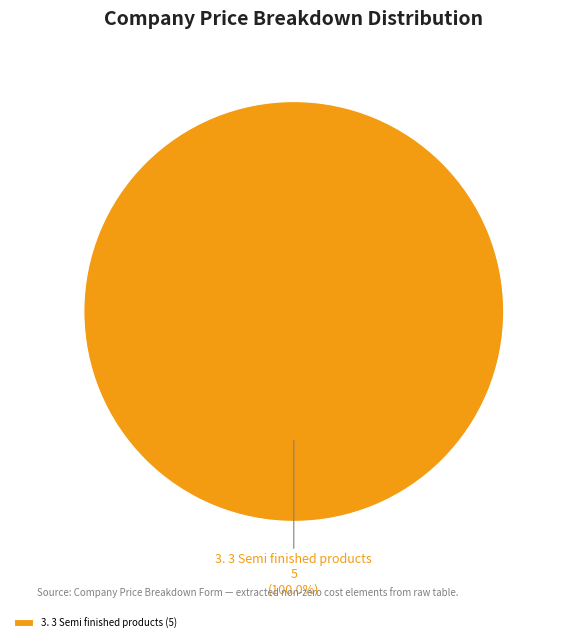

Is there any slice that represents more than half of the pie?

Yes